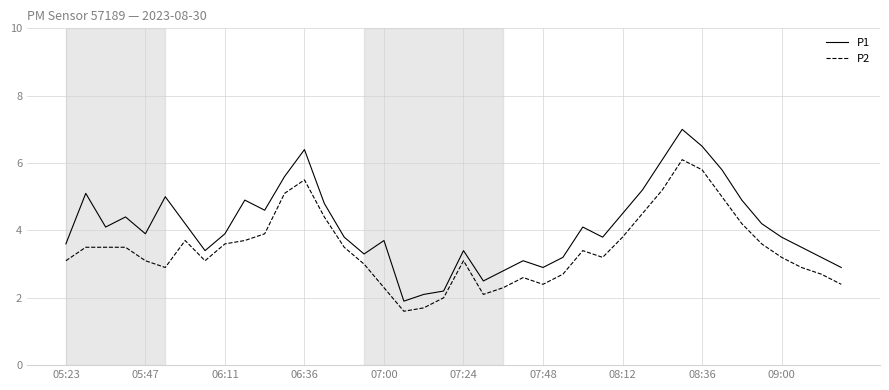

List the series in order of their overall mean, highest first.

P1, P2